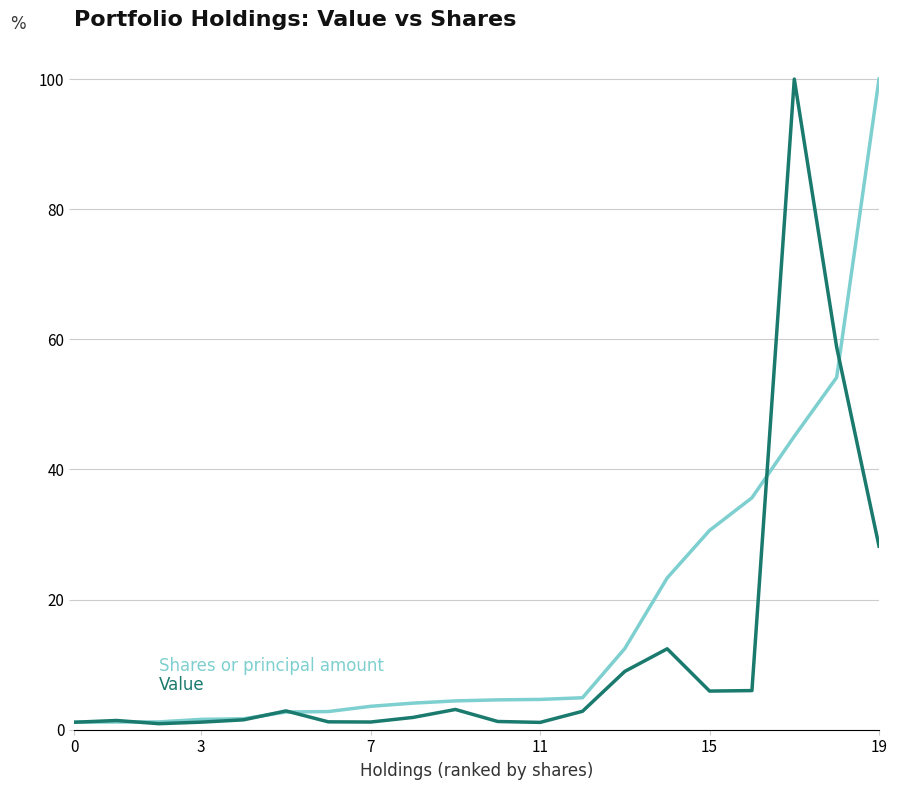

How many series are shown in this chart?

2